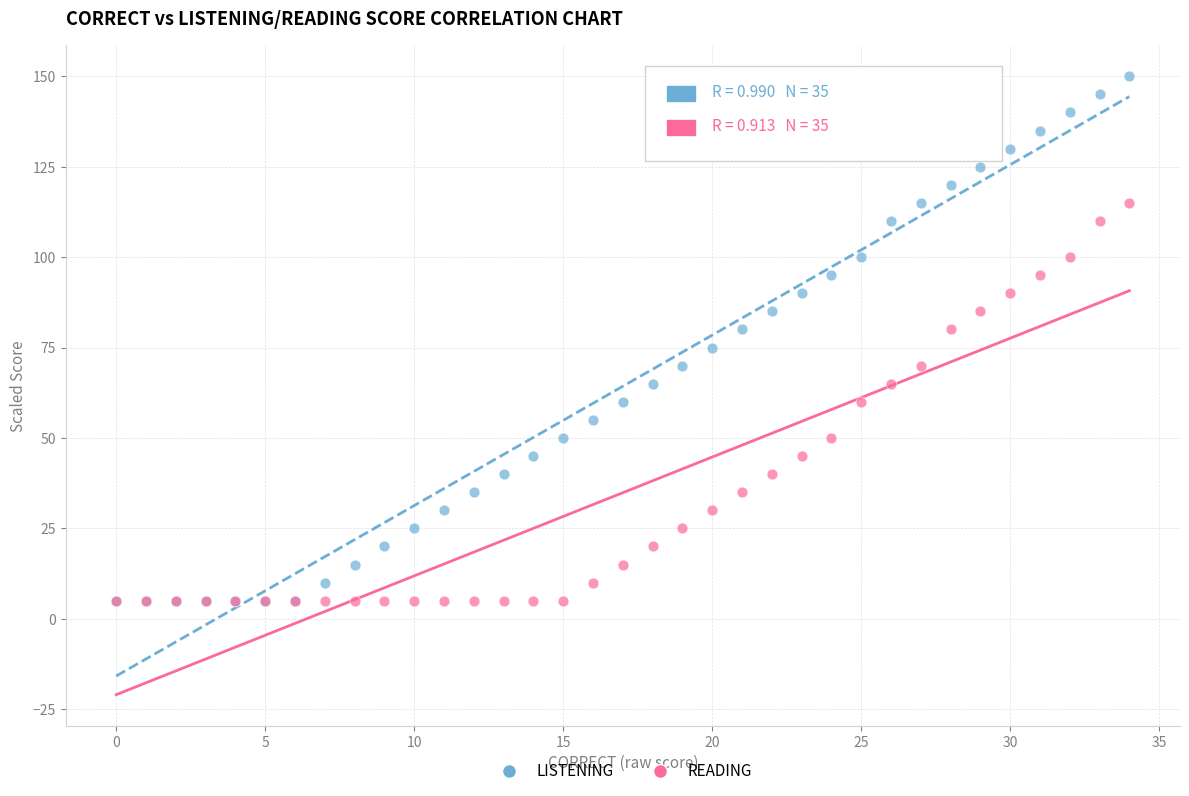

What are all the series names shown in the legend?

LISTENING, READING